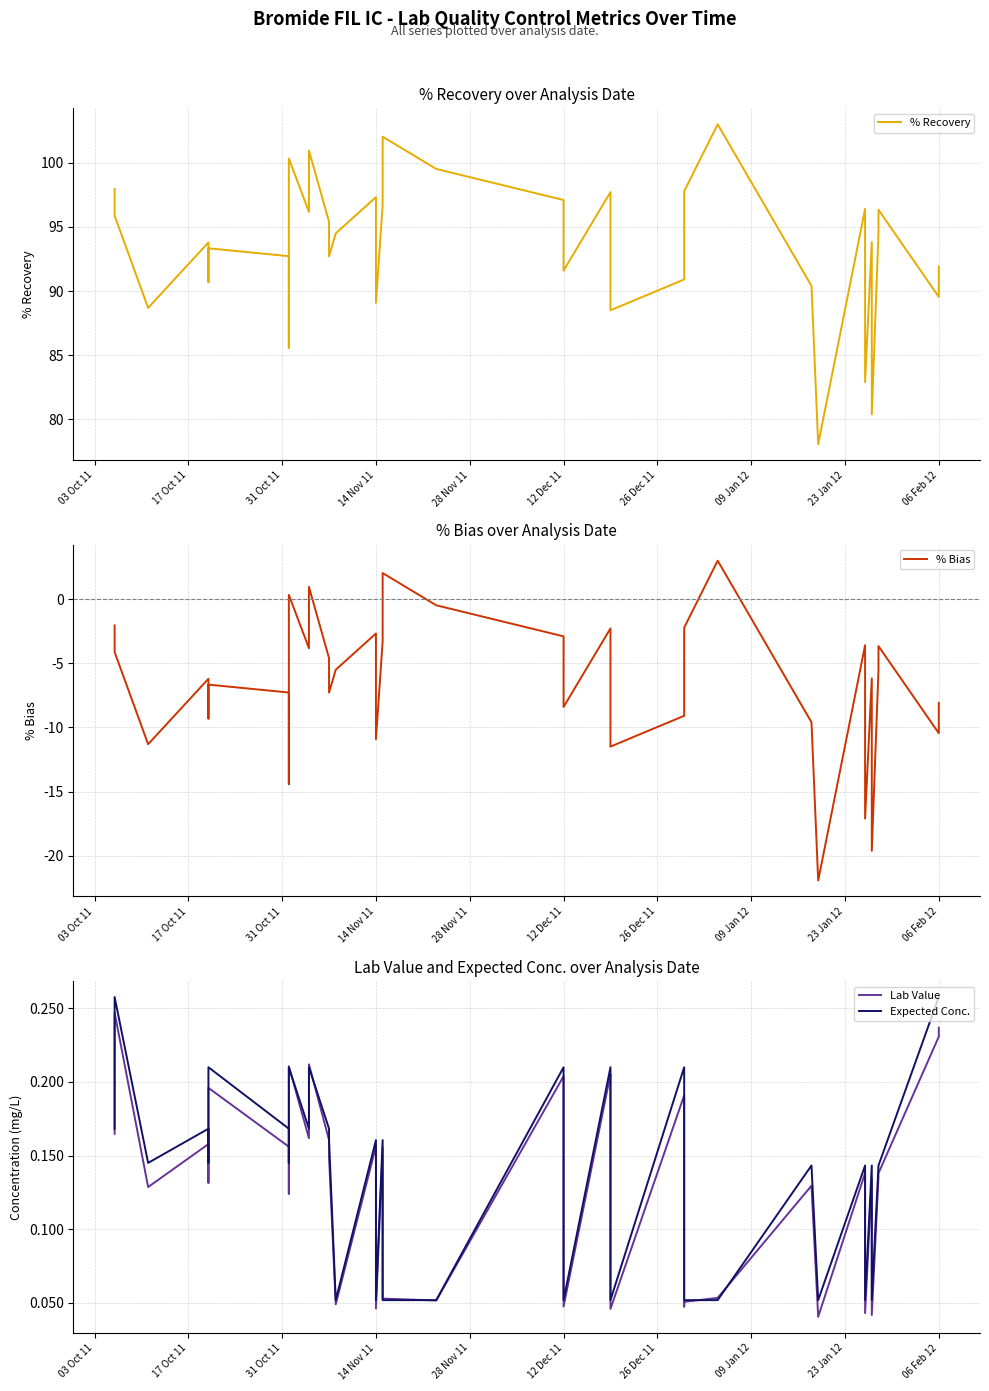

Reading right to left, transcribe all the data shown in this chart.

% Recovery: 91.9	89.5	96.3	94.5	80.4	93.8	82.9	96.4	78.1	90.4	103.0	97.8	91.6	90.9	88.5	95.0	97.7	91.6	97.1	99.5	102.0	96.7	89.1	94.4	97.3	94.5	92.7	95.4	101.0	96.2	100.3	85.6	92.7	93.3	90.7	91.9	93.8	88.7	95.9	97.9
% Bias: -8.1	-10.5	-3.7	-5.5	-19.6	-6.2	-17.1	-3.6	-21.9	-9.6	3.0	-2.2	-8.4	-9.1	-11.5	-5.0	-2.3	-8.4	-2.9	-0.5	2.0	-3.3	-10.9	-5.6	-2.7	-5.5	-7.3	-4.6	1.0	-3.8	0.3	-14.4	-7.3	-6.7	-9.3	-8.1	-6.2	-11.3	-4.1	-2.1
Lab Value: 0.2	0.2	0.1	0.1	0.0	0.1	0.0	0.1	0.0	0.1	0.1	0.1	0.0	0.2	0.0	0.2	0.2	0.0	0.2	0.1	0.1	0.2	0.0	0.2	0.2	0.0	0.1	0.2	0.2	0.2	0.2	0.1	0.2	0.2	0.1	0.2	0.2	0.1	0.2	0.2
Expected Conc.: 0.3	0.3	0.1	0.1	0.1	0.1	0.1	0.1	0.1	0.1	0.1	0.1	0.1	0.2	0.1	0.2	0.2	0.1	0.2	0.1	0.1	0.2	0.1	0.2	0.2	0.1	0.2	0.2	0.2	0.2	0.2	0.1	0.2	0.2	0.1	0.2	0.2	0.1	0.3	0.2